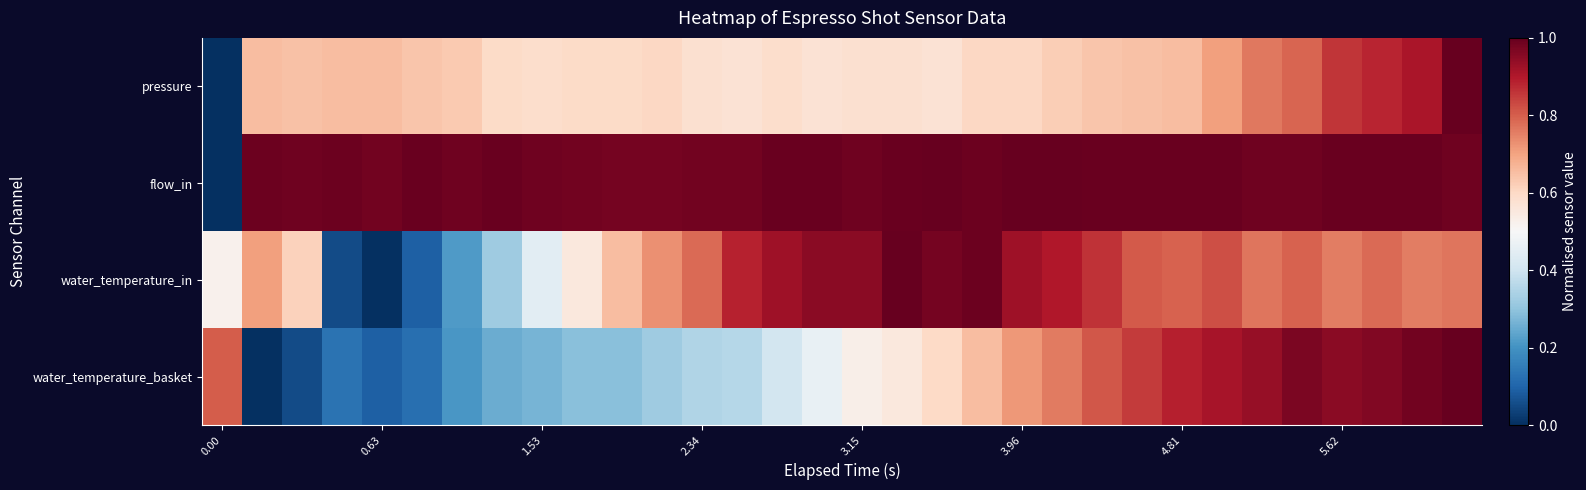

How many series are shown in this chart?

4